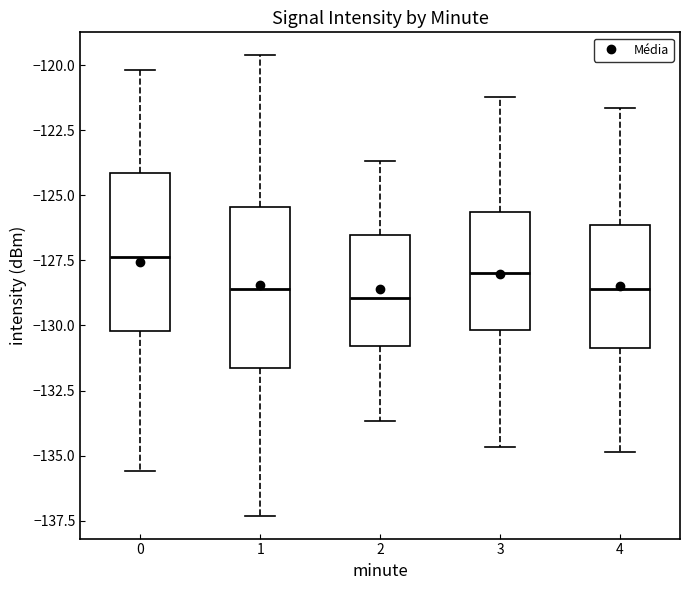

Which box's median line is the highest?

0